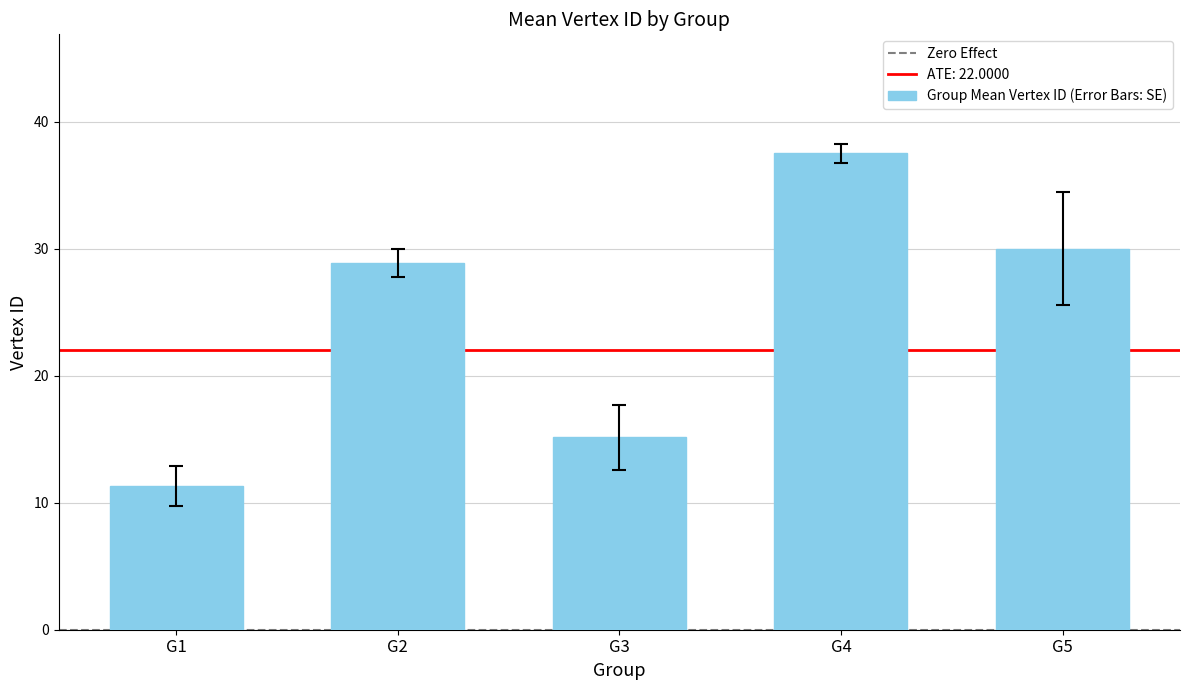

Are the bars grouped side by side (vs. stacked)?

No